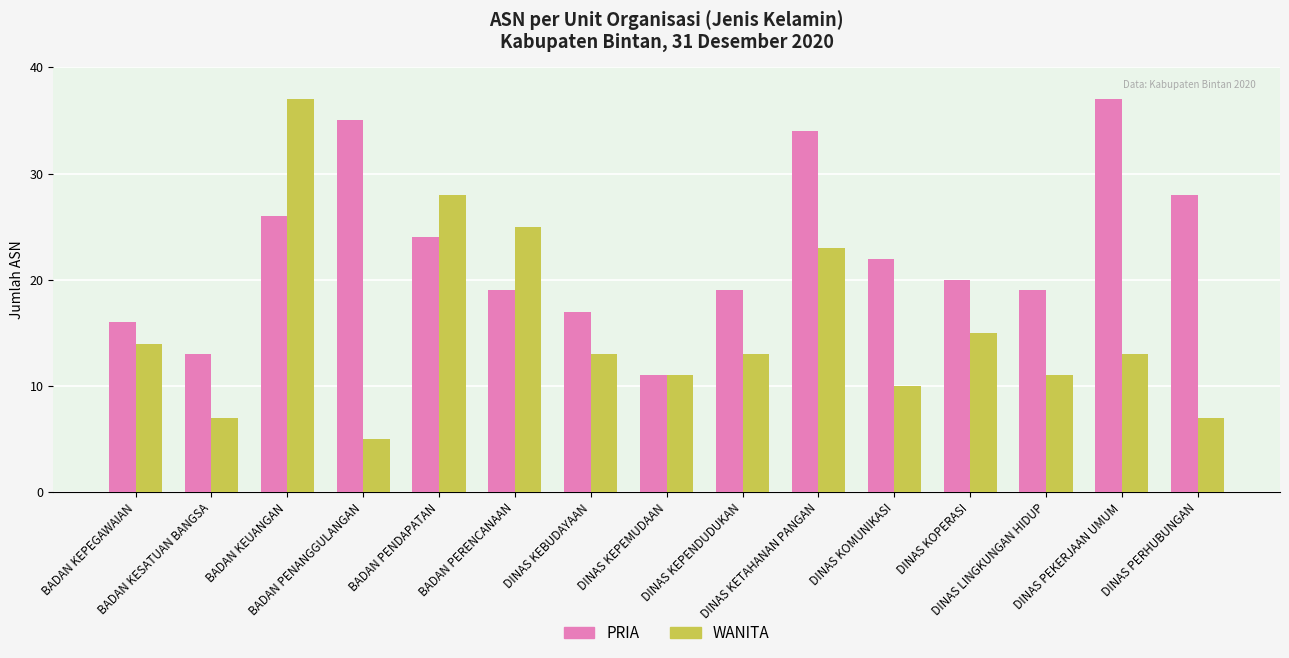

At DINAS KEBUDAYAAN, list the series in order from smallest to largest.

WANITA, PRIA